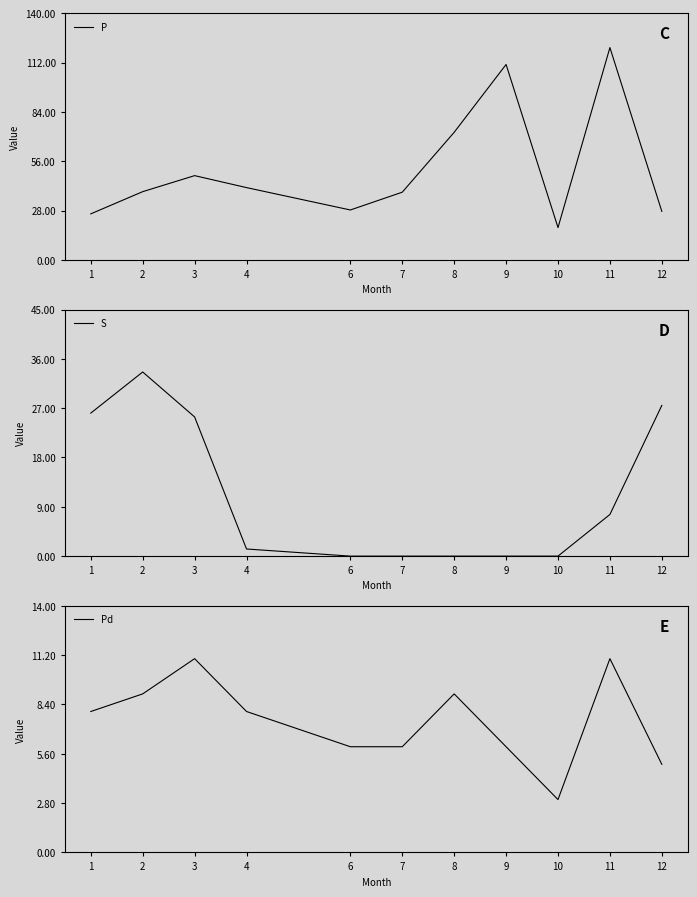

Which label corresponds to the largest value in the chart?

11